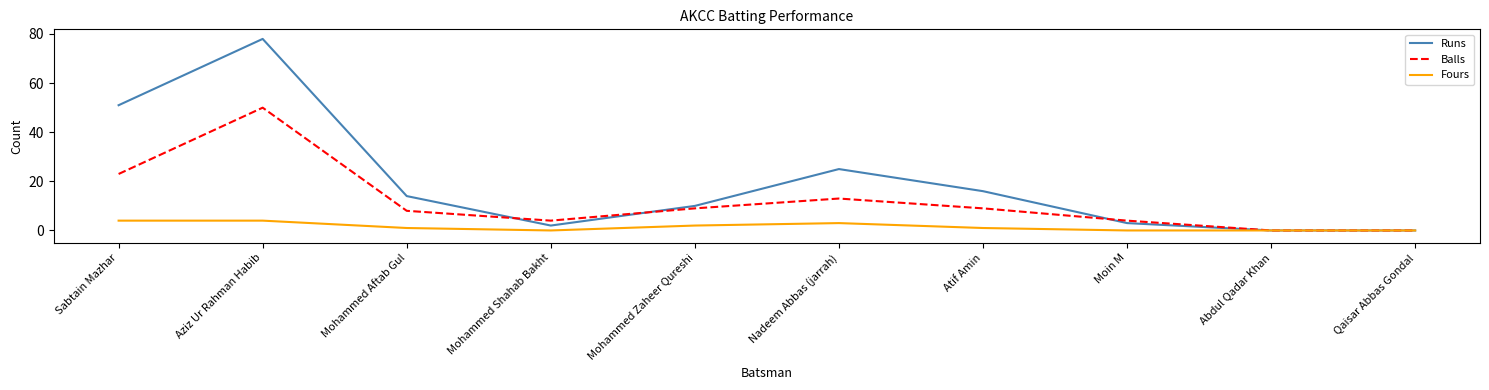

True or false: Runs has more than 1 points higher than both neighbors.

True